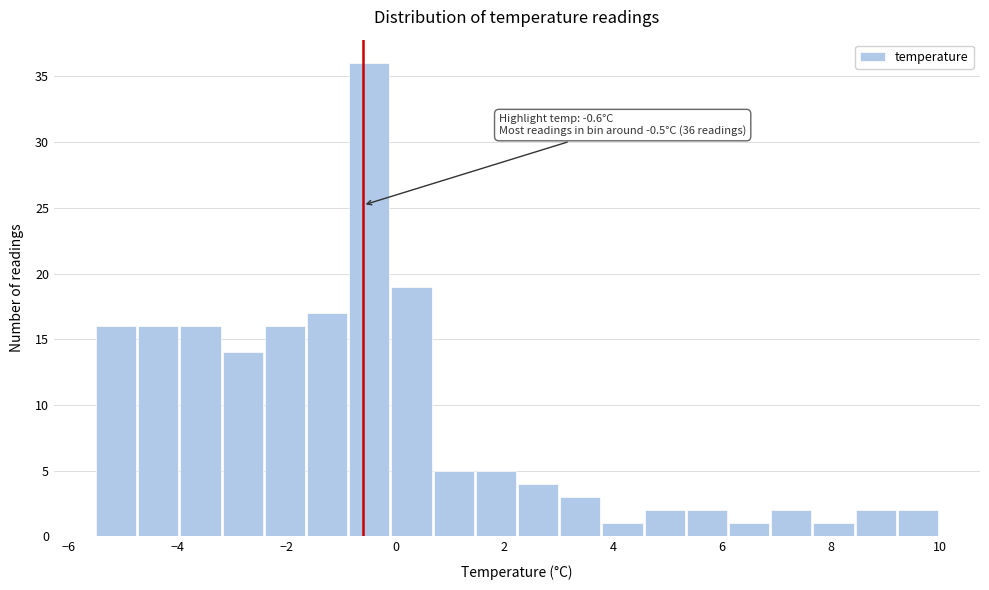

Around what value on the x-axis is the tallest bar? Give the approximate position of its centre, as read against the axis.

-0.4